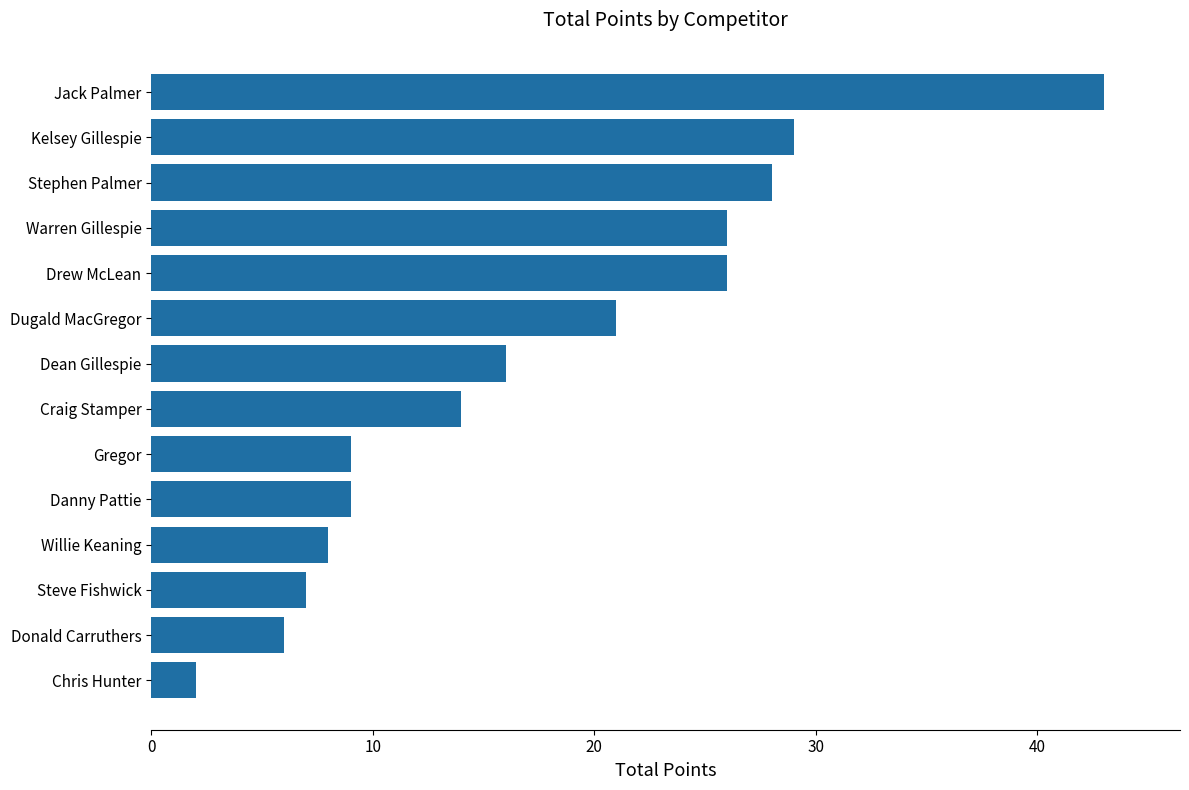

What is the change in value from Warren Gillespie to Jack Palmer?

+17